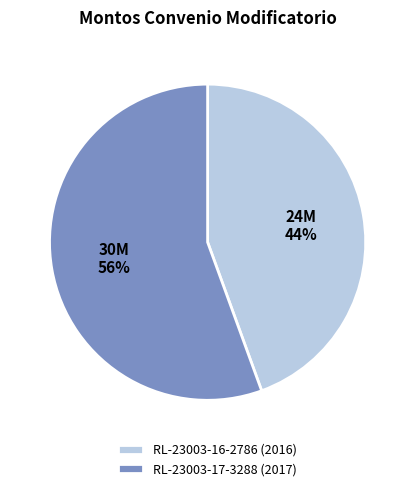

What percentage is the RL-23003-17-3288 (2017) slice, to the nearest percent?

56%